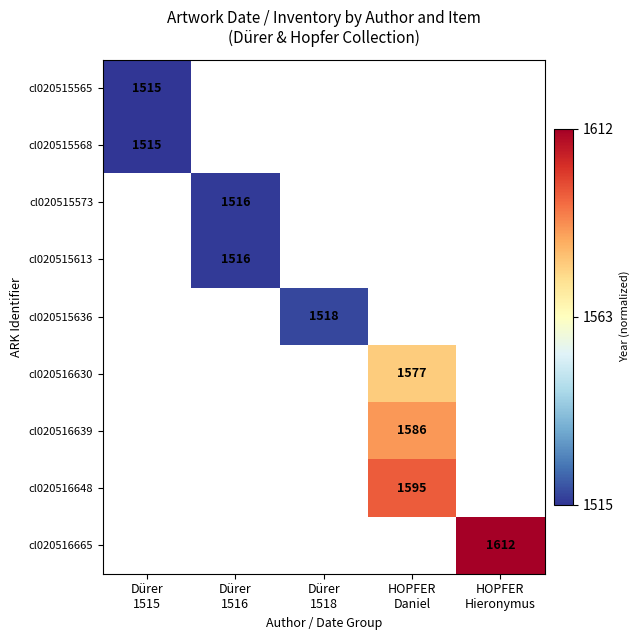

List the labels in order of cl020515568 value, largest first.

Dürer 1515, Dürer 1516, Dürer 1518, HOPFER Daniel, HOPFER Hieronymus